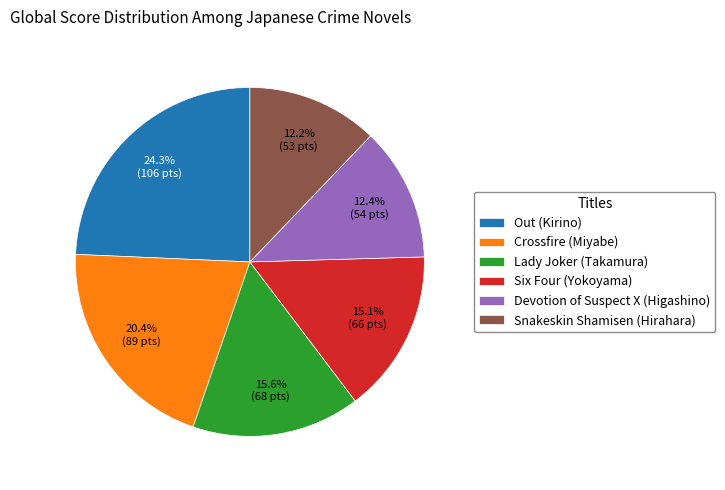

To the nearest percent, what portion does Devotion of Suspect X (Higashino) represent?

12%